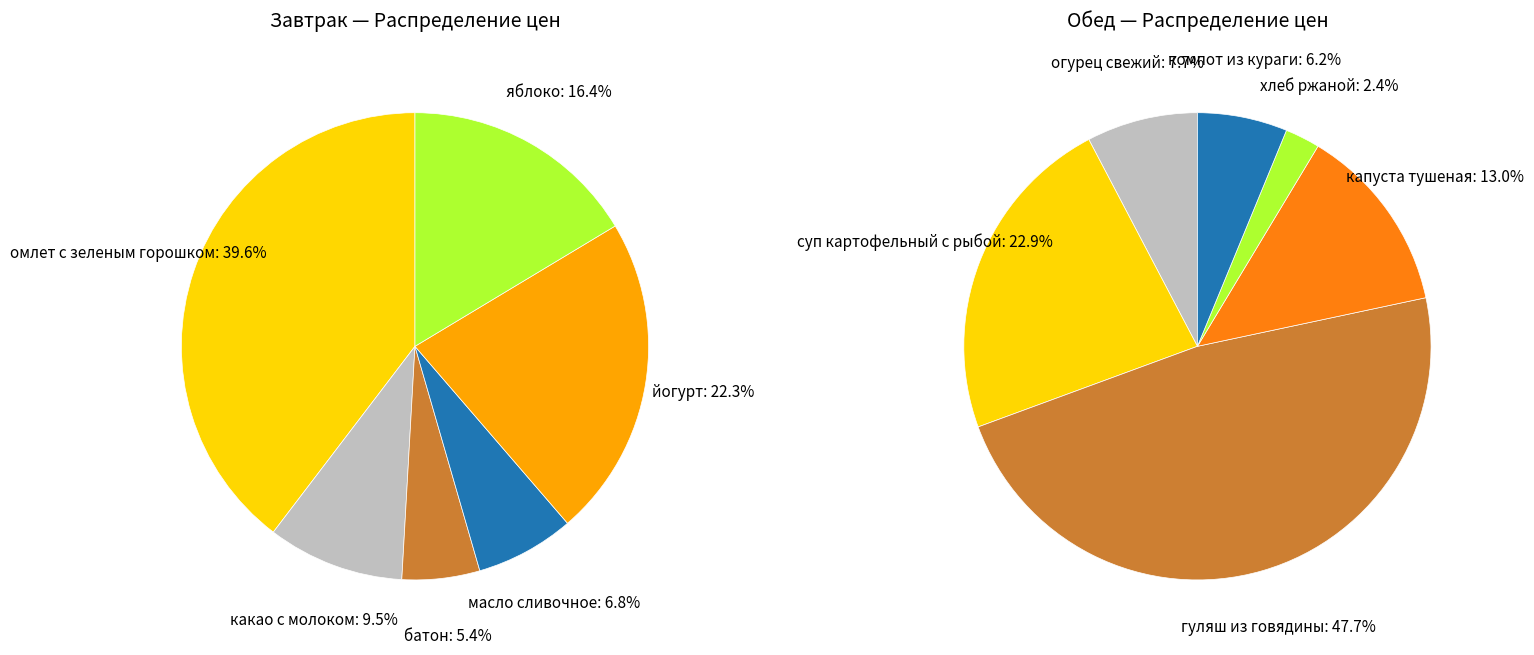

Between гуляш из говядины and суп картофельный с рыбой, which is larger?

гуляш из говядины